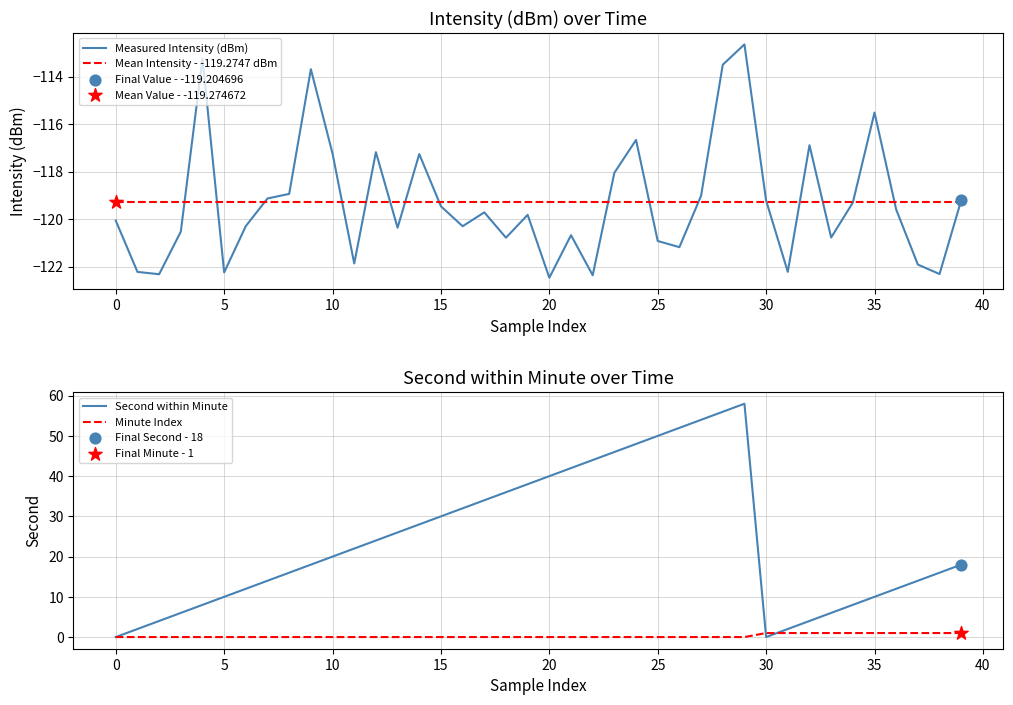

Which series contains the lowest Y value?

Measured Intensity (dBm)